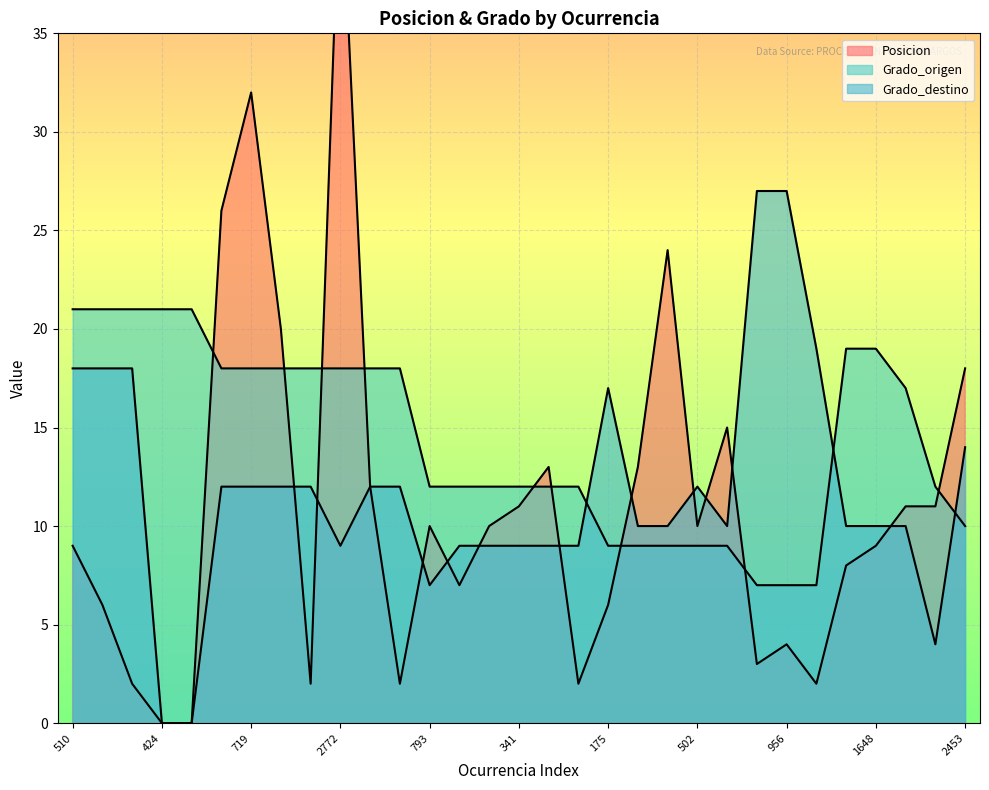

List the series in order of their overall mean, lowest first.

Posicion, Grado_destino, Grado_origen